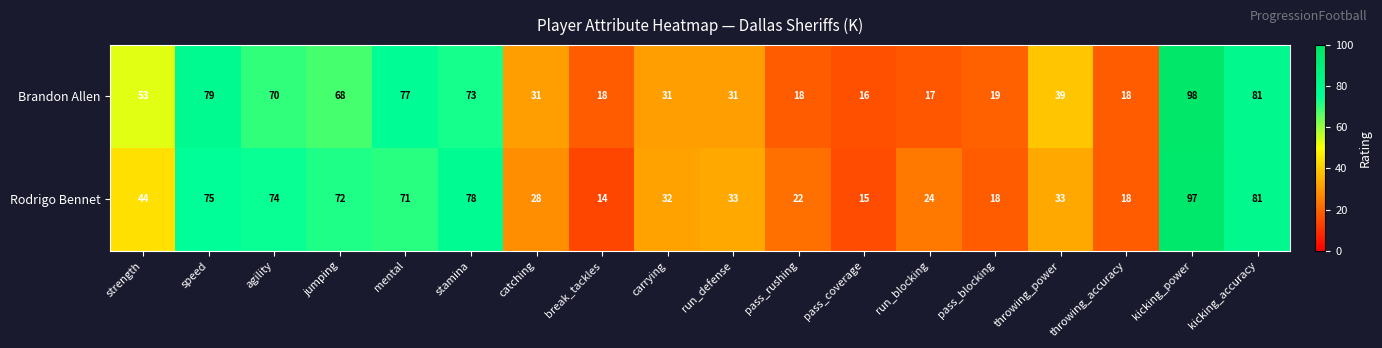

What is the greatest value displayed?

98